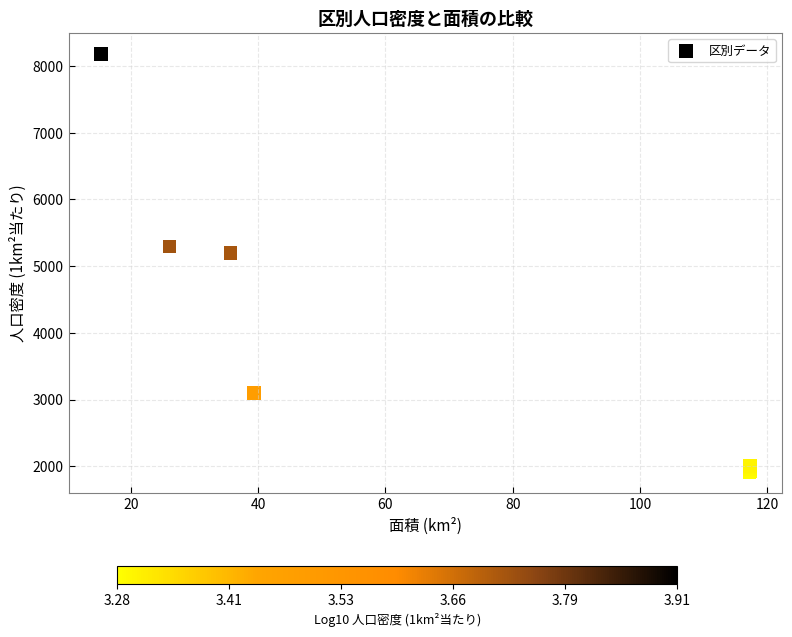

What Y value in the scatter plot is closest to 5045?

5198